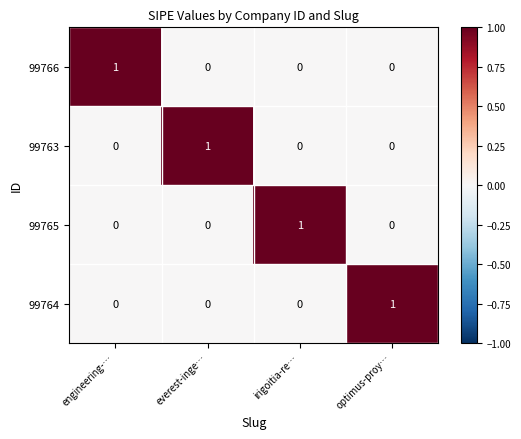

How many categories are shown in the chart?

4